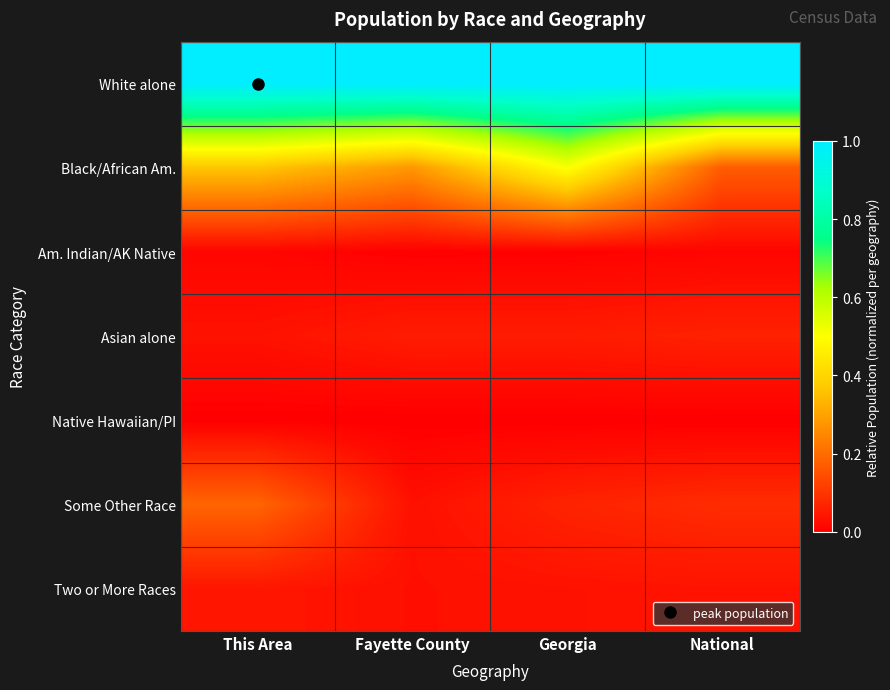

How many series are shown in this chart?

7